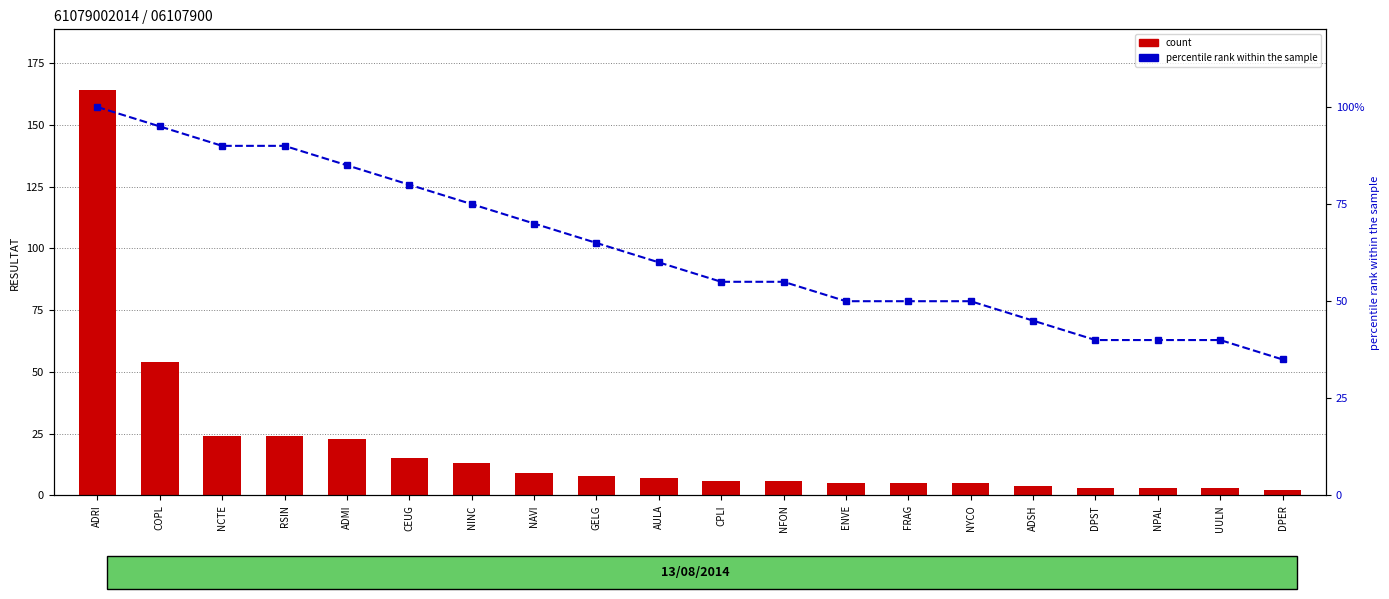

At which label does count reach its minimum?

DPER